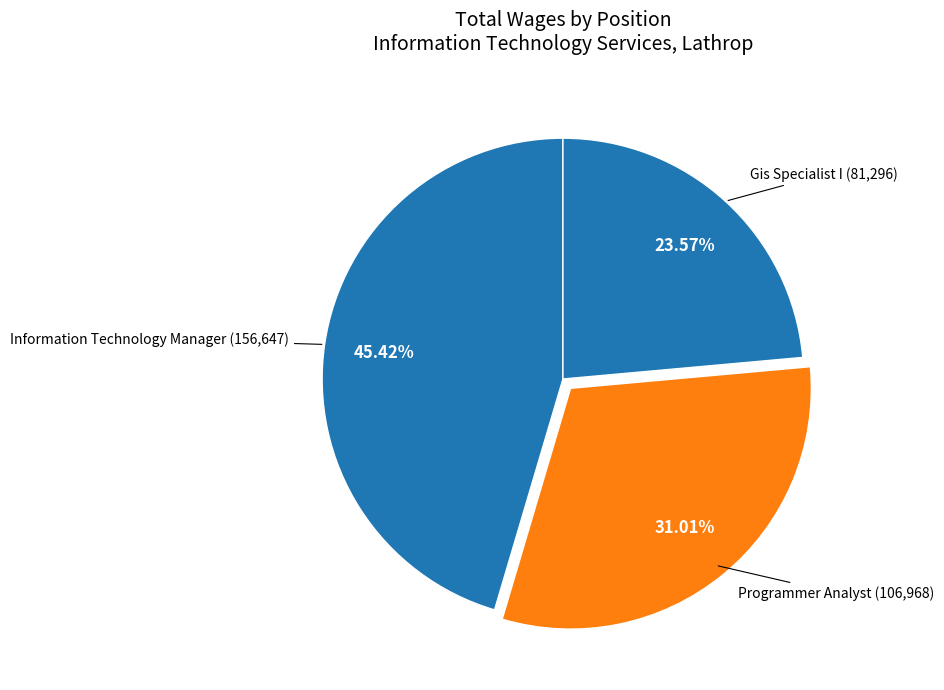

How many segments does this pie chart have?

3